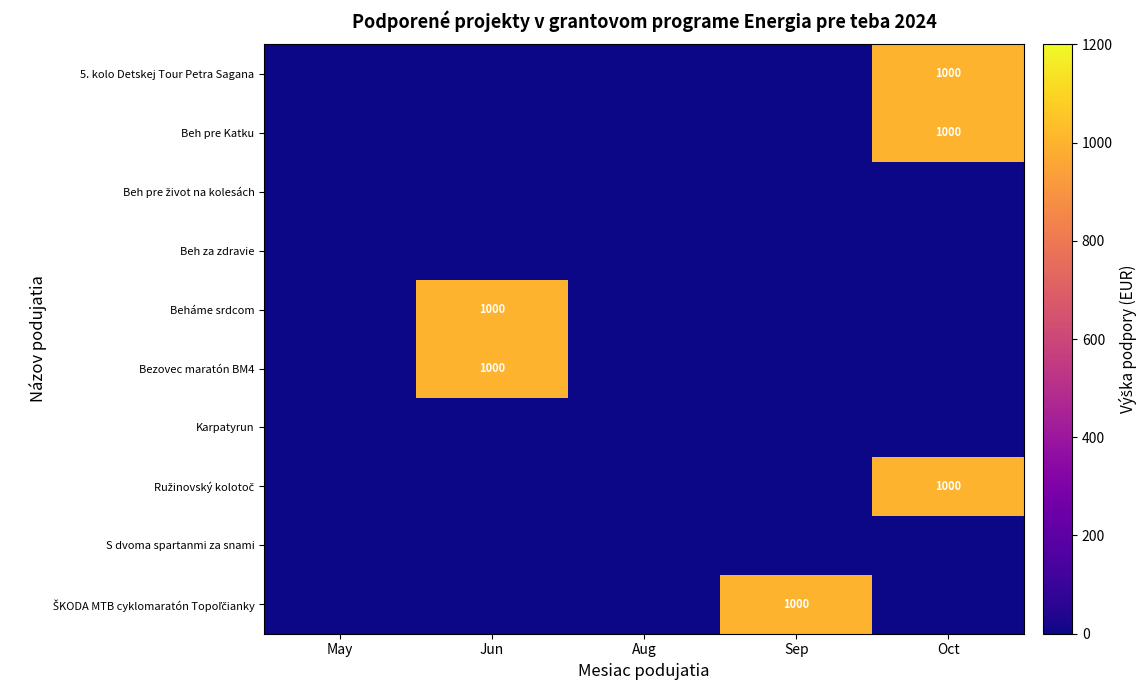

Is the value of Karpatyrun at Jun greater than the value of Ružinovský kolotoč at Sep?

No